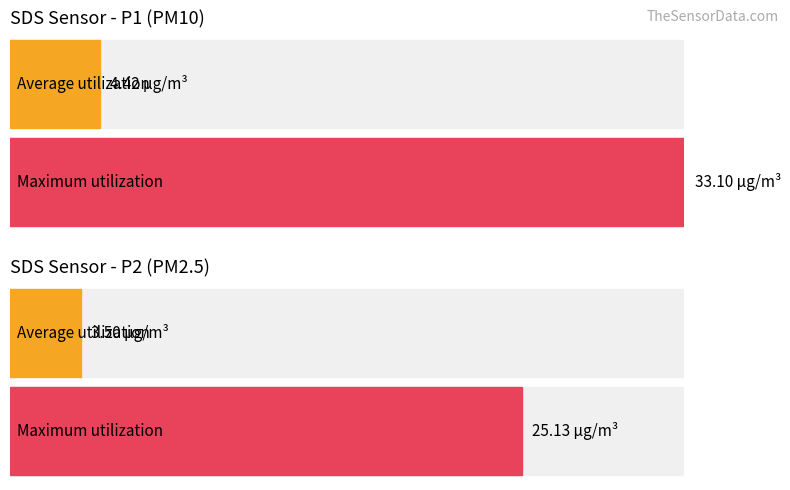

List the series in order of their overall mean, highest first.

SDS_P1, SDS_P2